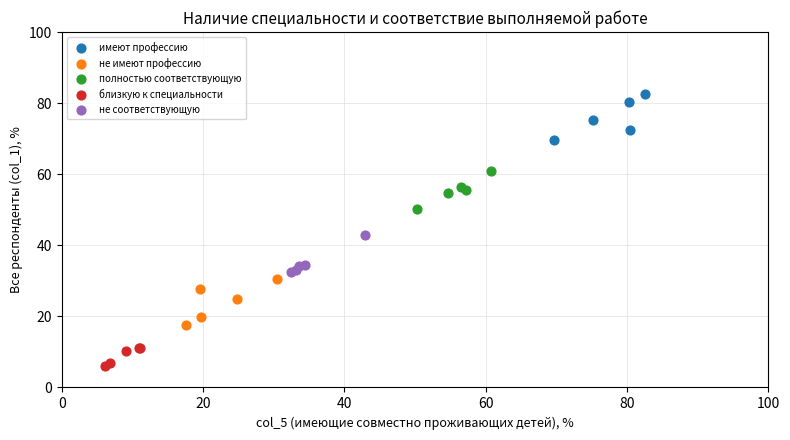

Which series contains the highest Y value?

имеют профессию